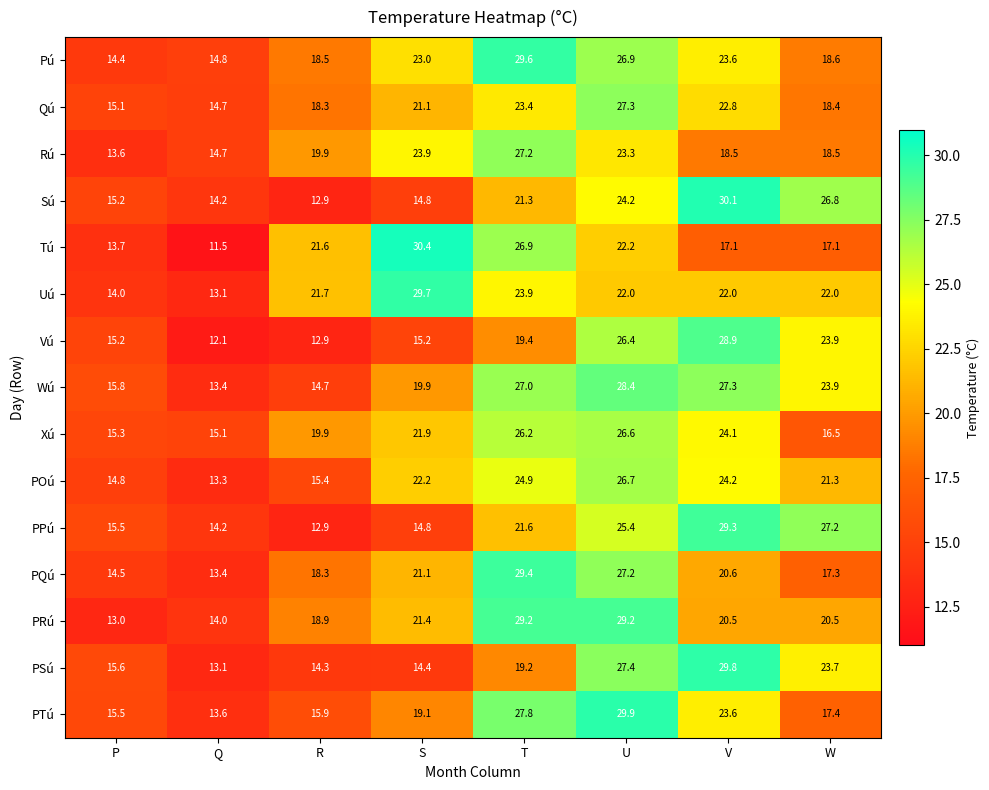

At T, list the series in order from smallest to largest.

PSú, Vú, Sú, PPú, Qú, Uú, POú, Xú, Tú, Wú, Rú, PTú, PRú, PQú, Pú